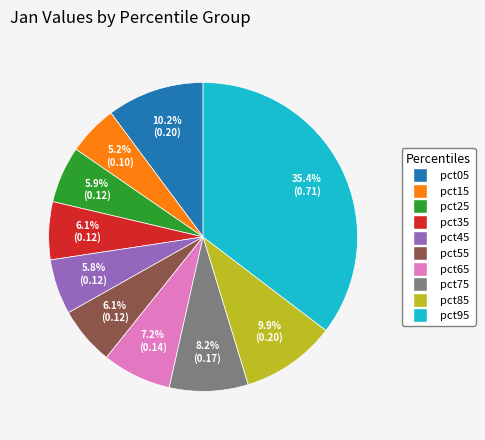

Is there a majority slice in this chart?

No